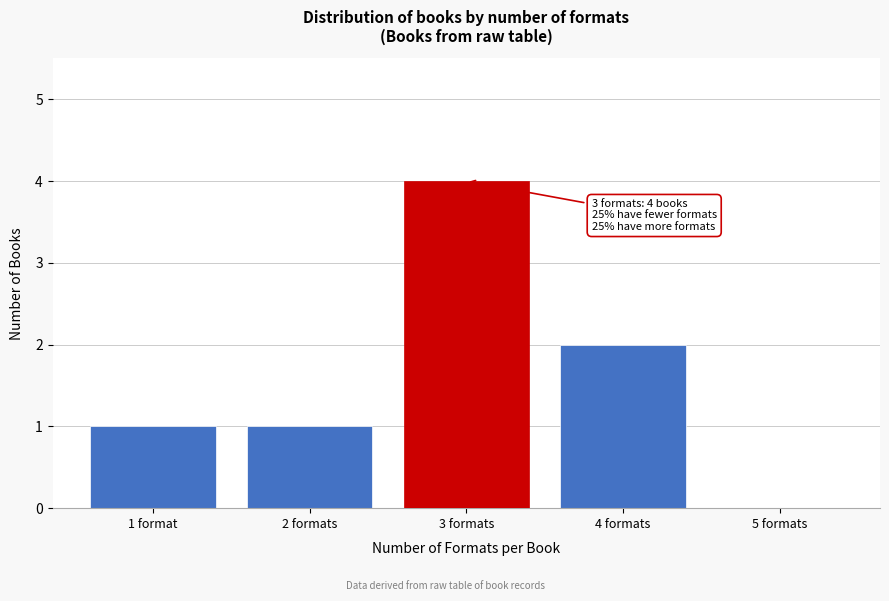

Reading left to right, list all the values displayed in this chart.

1 format=1	2 formats=1	3 formats=4	4 formats=2	5 formats=0